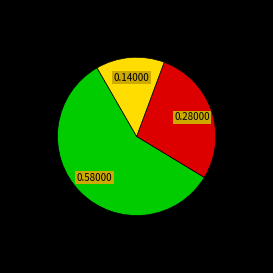

Count the number of slices in the pie.

3